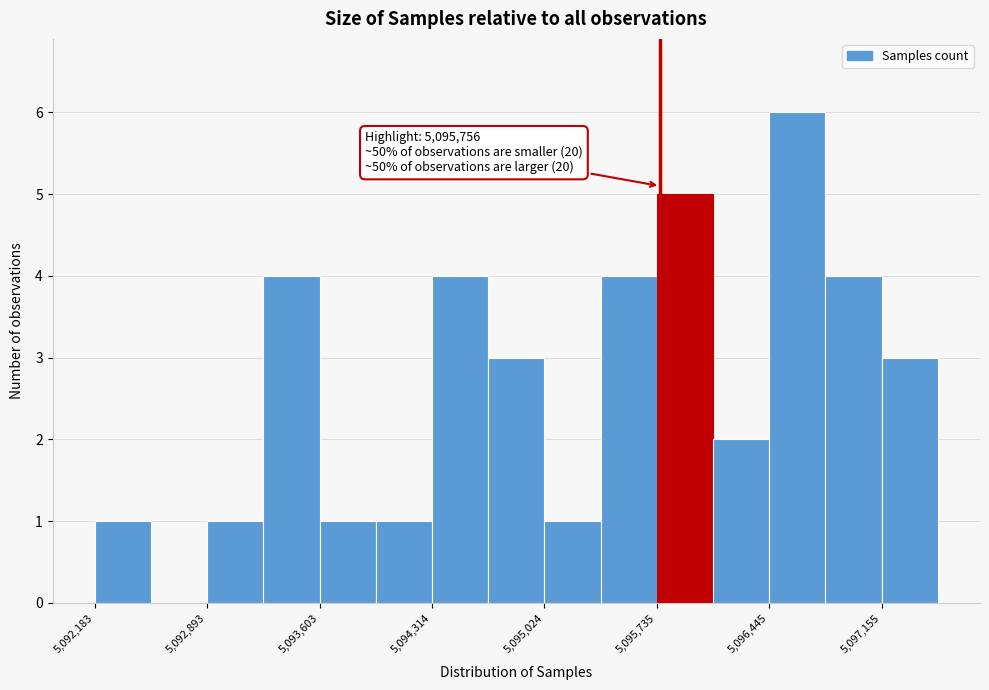

Read against the x-axis, roughly where is the centre of the tallest bar?

5096600